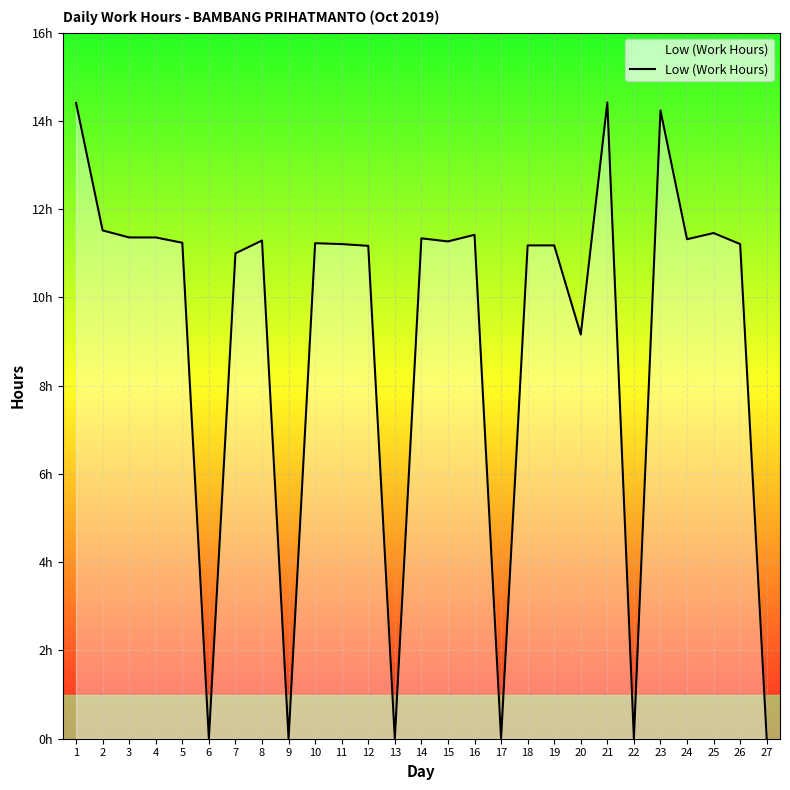

How many interior local valleys (lower than both neighbors) does the data have?

8